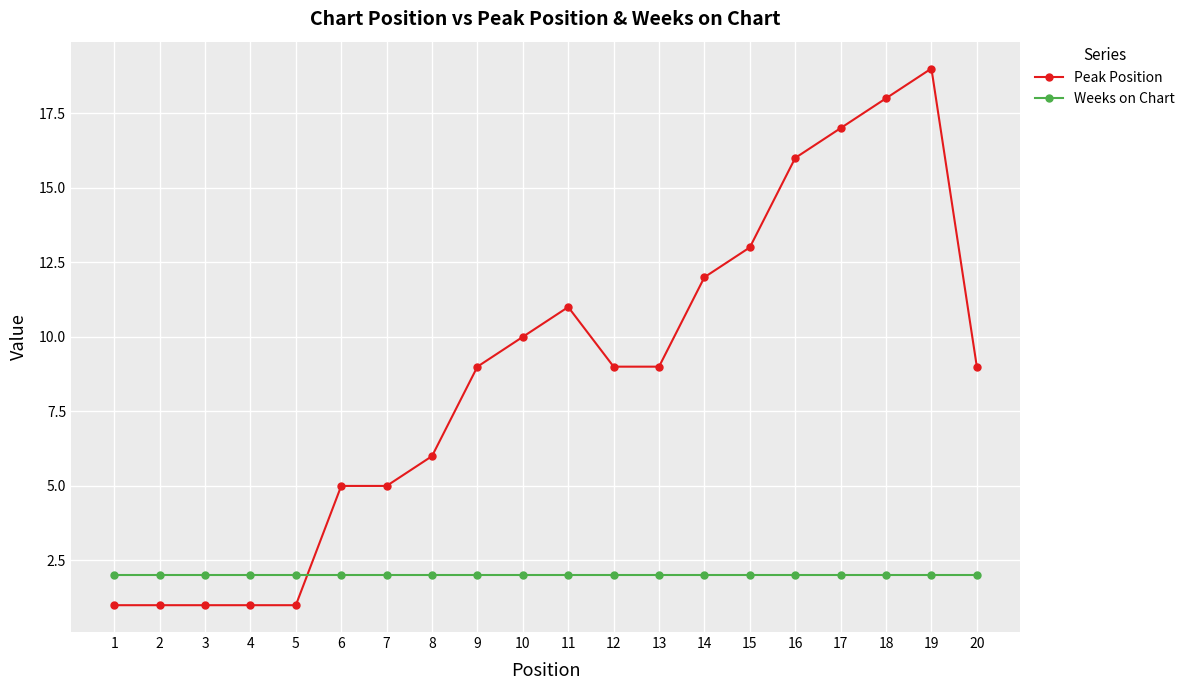

How many series are shown in this chart?

2